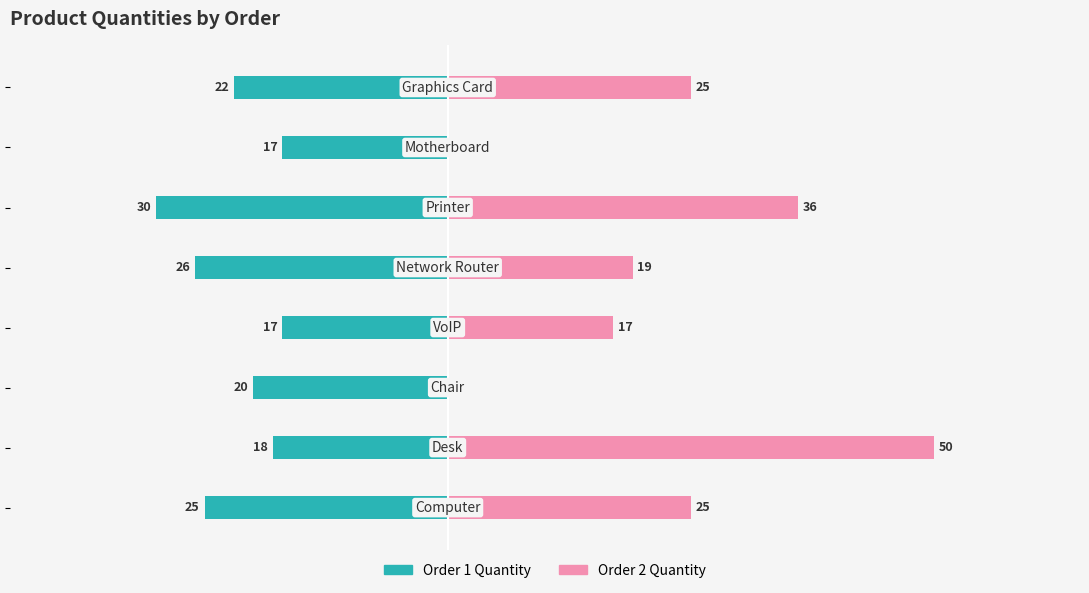

The value of Order 2 Quantity at 80 is 39. True or false?

False